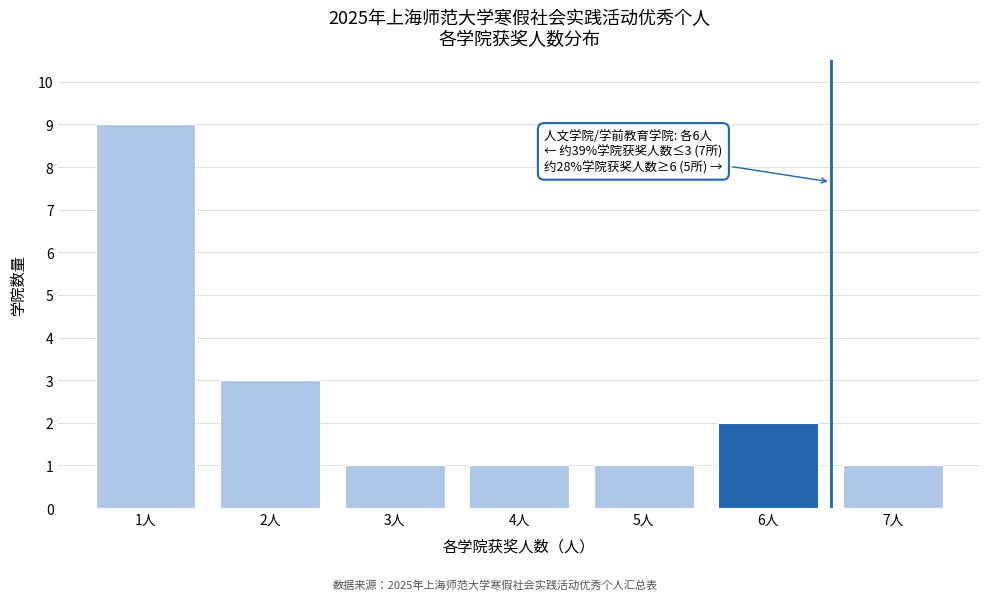

Reading left to right, what are all the values shown in this chart?

9	3	1	1	1	2	1